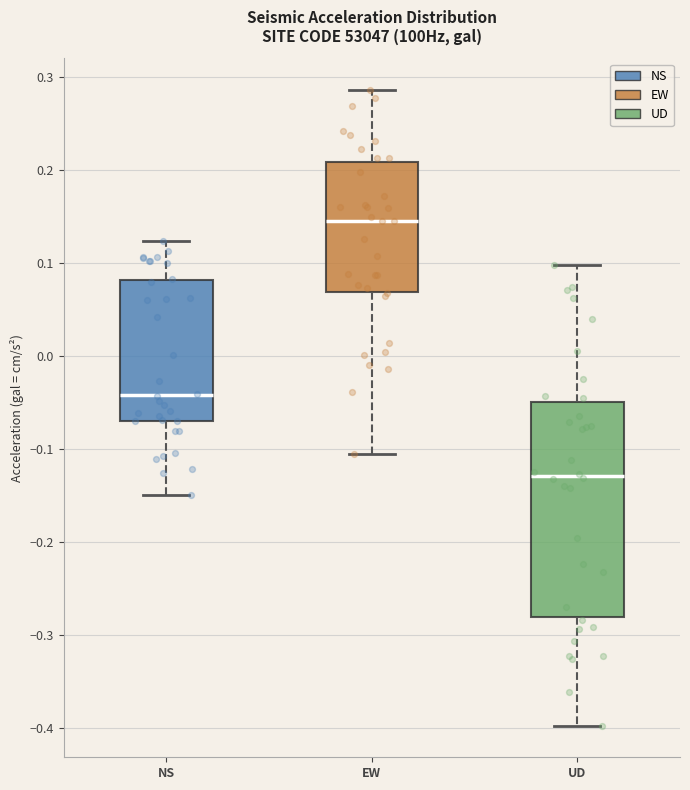

Reading left to right, read every box against the y-axis: the position of its median line, the range the box covers, and the ends of its whiskers. The values are not printed on the chart, so give them approximately, as read against the axis.

NS: median -0.04, box -0.07 to 0.08, whiskers -0.15 to 0.12
EW: median 0.15, box 0.07 to 0.21, whiskers -0.10 to 0.29
UD: median -0.13, box -0.28 to -0.05, whiskers -0.40 to 0.10